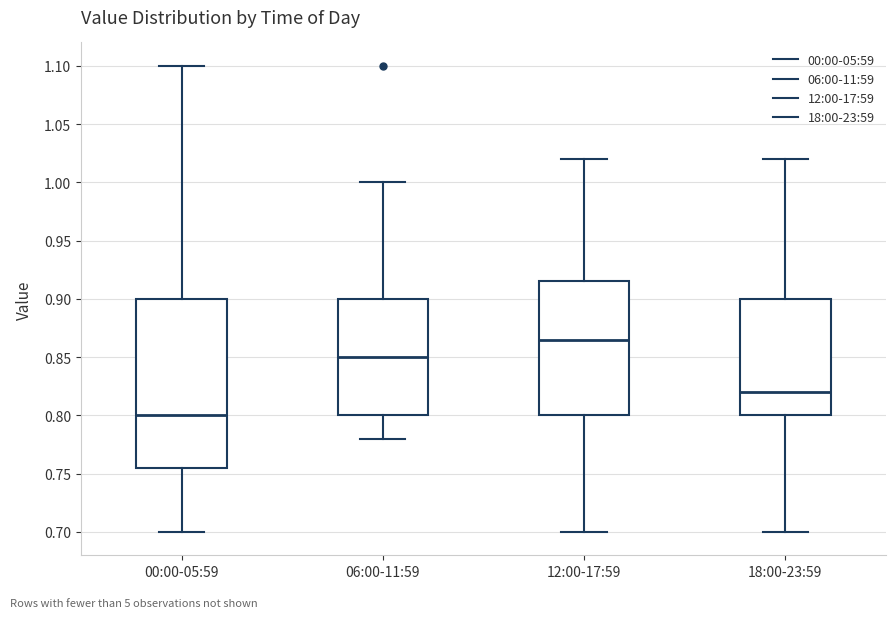

Reading left to right, transcribe this box plot: for each box, give where its median line is, the range the box spans, and where its two whiskers end, as read against the y-axis. The values are not printed on the chart, so give them approximately, as read against the axis.

00:00-05:59: median 0.800, box 0.755 to 0.900, whiskers 0.700 to 1.100
06:00-11:59: median 0.850, box 0.800 to 0.900, whiskers 0.780 to 1.000
12:00-17:59: median 0.865, box 0.800 to 0.915, whiskers 0.700 to 1.020
18:00-23:59: median 0.820, box 0.800 to 0.900, whiskers 0.700 to 1.020